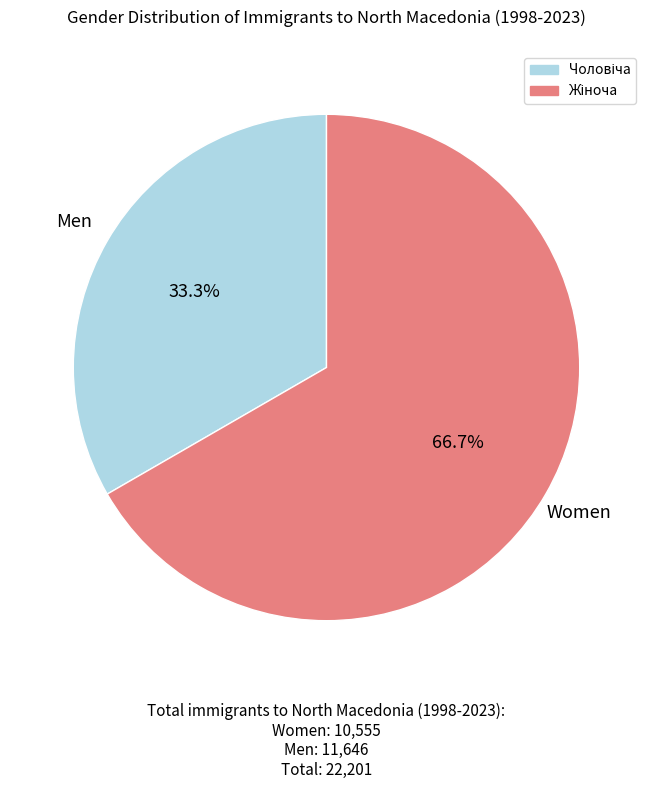

Is there any slice that represents more than half of the pie?

Yes